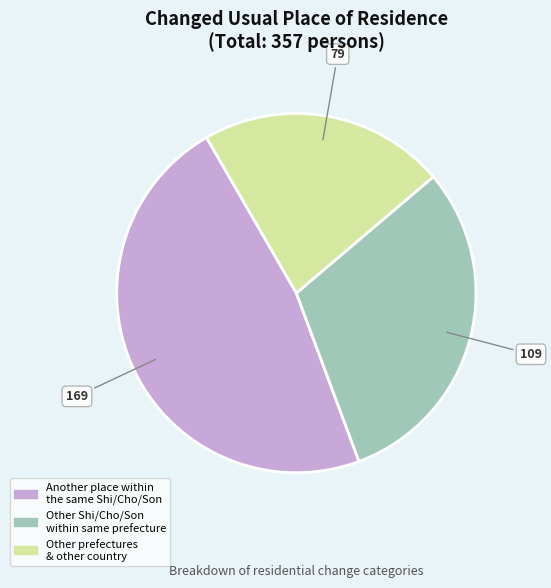

Does any single category account for the majority?

No